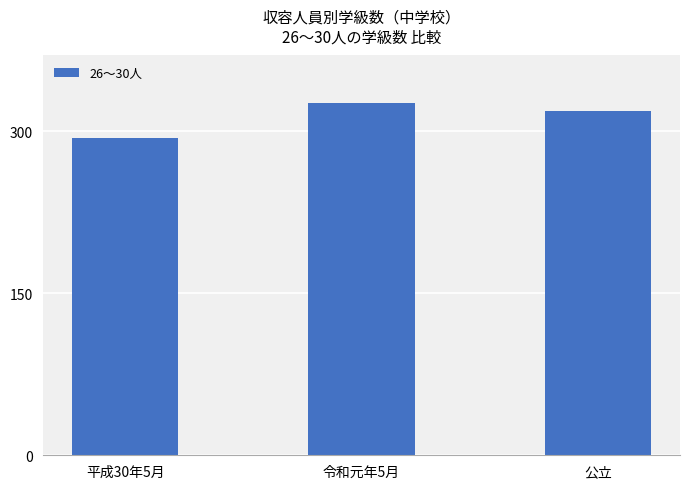

Reading right to left, transcribe all the data shown in this chart.

公立=319	令和元年5月=326	平成30年5月=294